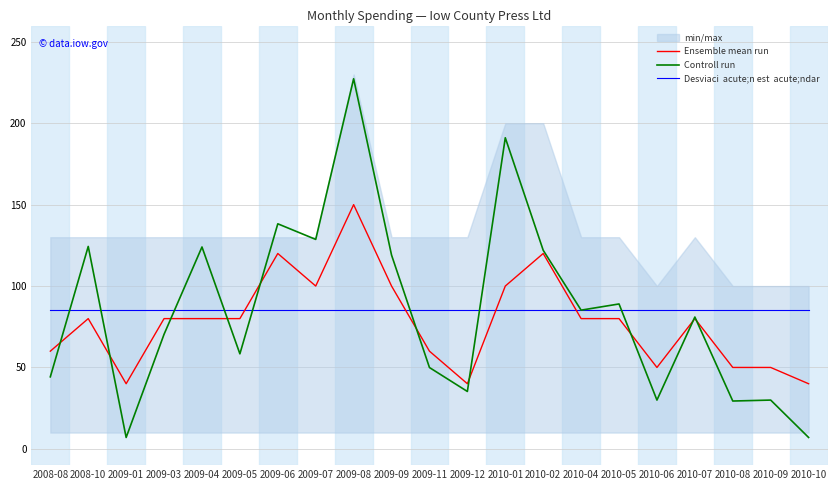

Where is Ensemble mean run nearest to the value 95?

2009-07